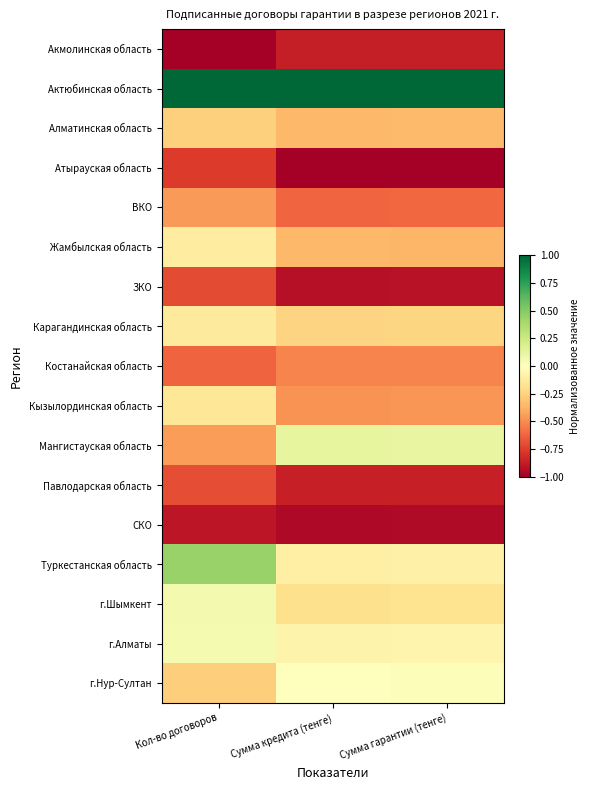

Reading right to left, what are all the values shown in this chart?

Акмолинская область: Сумма гарантии (тенге)=-0.9	Сумма кредита (тенге)=-0.9	Кол-во договоров=-1.0
Актюбинская область: Сумма гарантии (тенге)=1.0	Сумма кредита (тенге)=1.0	Кол-во договоров=1.0
Алматинская область: Сумма гарантии (тенге)=-0.3	Сумма кредита (тенге)=-0.4	Кол-во договоров=-0.3
Атырауская область: Сумма гарантии (тенге)=-1.0	Сумма кредита (тенге)=-1.0	Кол-во договоров=-0.8
ВКО: Сумма гарантии (тенге)=-0.6	Сумма кредита (тенге)=-0.6	Кол-во договоров=-0.5
Жамбылская область: Сумма гарантии (тенге)=-0.4	Сумма кредита (тенге)=-0.4	Кол-во договоров=-0.1
ЗКО: Сумма гарантии (тенге)=-0.9	Сумма кредита (тенге)=-0.9	Кол-во договоров=-0.7
Карагандинская область: Сумма гарантии (тенге)=-0.2	Сумма кредита (тенге)=-0.2	Кол-во договоров=-0.1
Костанайская область: Сумма гарантии (тенге)=-0.5	Сумма кредита (тенге)=-0.5	Кол-во договоров=-0.6
Кызылординская область: Сумма гарантии (тенге)=-0.5	Сумма кредита (тенге)=-0.5	Кол-во договоров=-0.2
Мангистауская область: Сумма гарантии (тенге)=0.1	Сумма кредита (тенге)=0.1	Кол-во договоров=-0.5
Павлодарская область: Сумма гарантии (тенге)=-0.9	Сумма кредита (тенге)=-0.9	Кол-во договоров=-0.7
СКО: Сумма гарантии (тенге)=-1.0	Сумма кредита (тенге)=-1.0	Кол-во договоров=-0.9
Туркестанская область: Сумма гарантии (тенге)=-0.1	Сумма кредита (тенге)=-0.1	Кол-во договоров=0.4
г.Шымкент: Сумма гарантии (тенге)=-0.2	Сумма кредита (тенге)=-0.2	Кол-во договоров=0.1
г.Алматы: Сумма гарантии (тенге)=-0.1	Сумма кредита (тенге)=-0.1	Кол-во договоров=0.1
г.Нур-Султан: Сумма гарантии (тенге)=0.0	Сумма кредита (тенге)=0.0	Кол-во договоров=-0.3